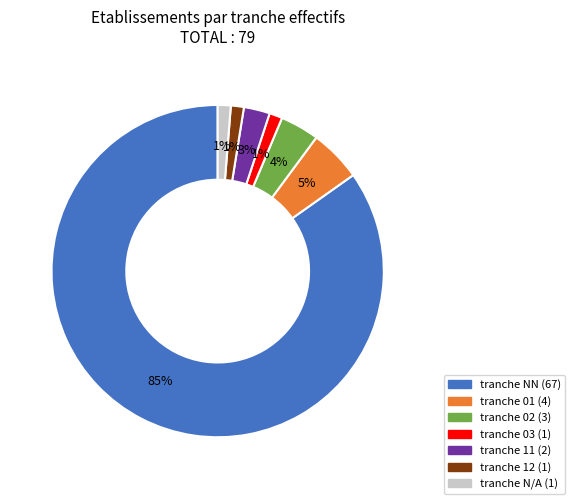

How many segments does this pie chart have?

7